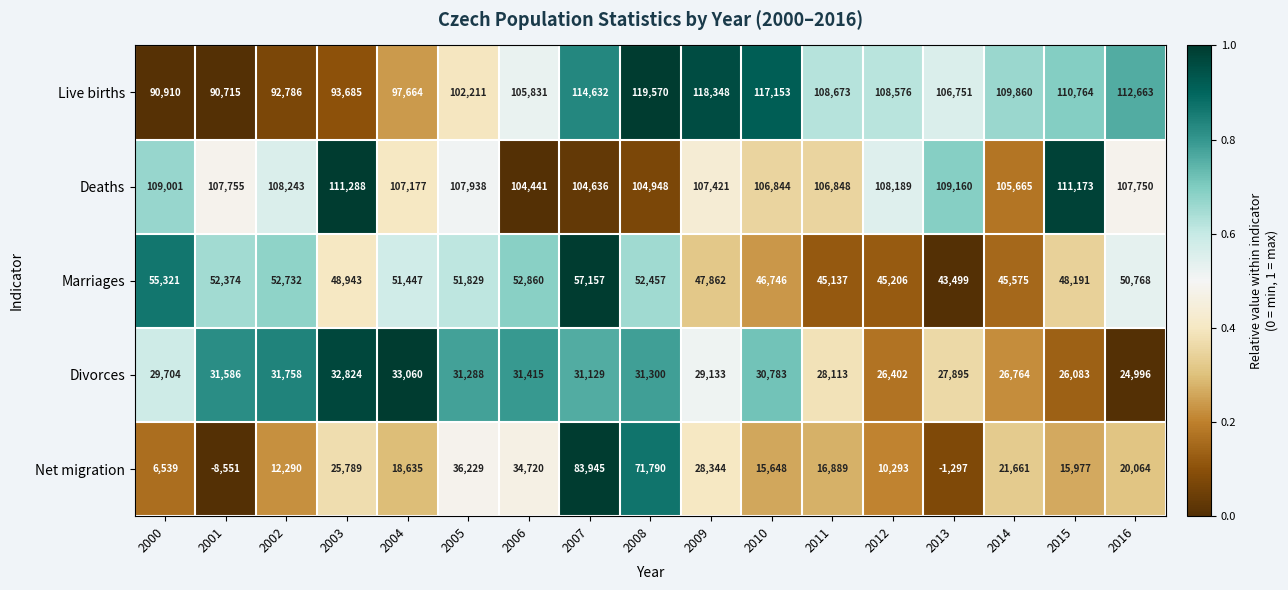

What is the difference between the maximum and minimum values in the Live births series?

28855